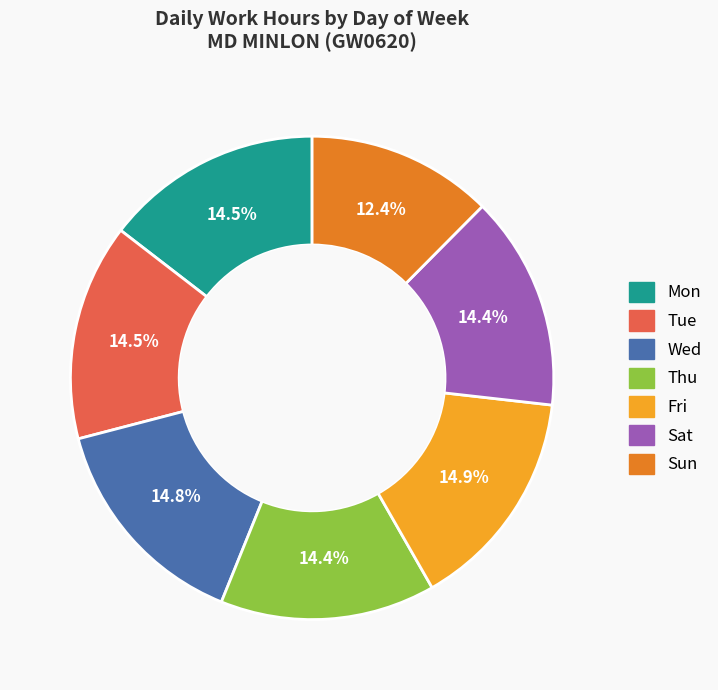

Is it true that Thu is 21% of the pie?

False